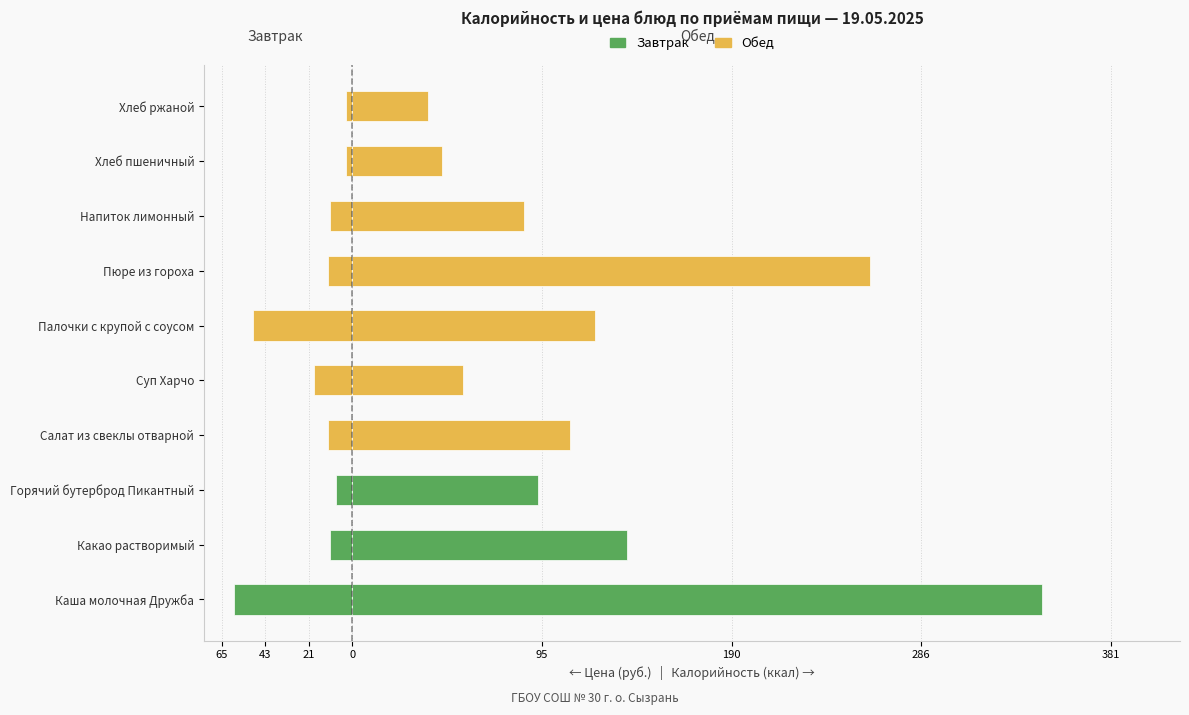

What is the value of the Калорийность (ккал) bar at the 4th from the left?

109.3